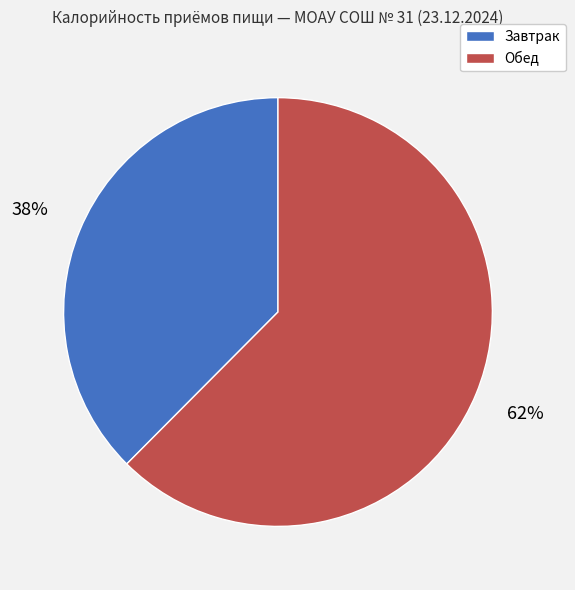

Rank the categories by value from highest to lowest.

Обед, Завтрак